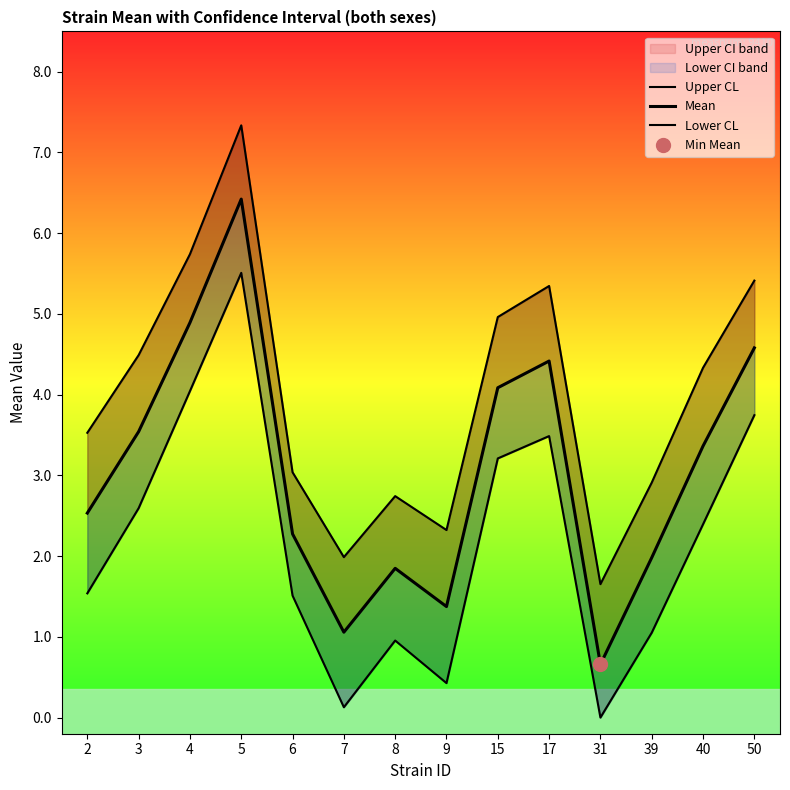

Rank the series by their average value, from lowest to highest.

Lower CL, Mean, Upper CL